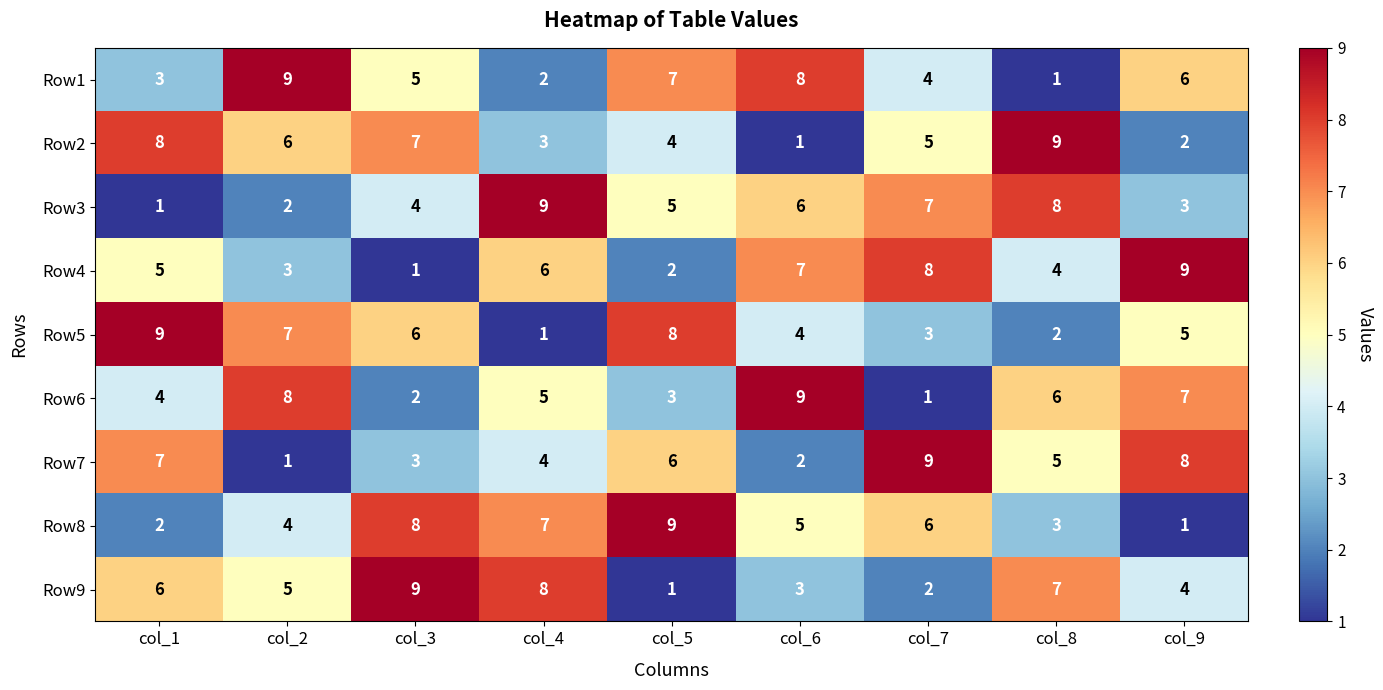

How many values in the Row5 series are below 5?

4